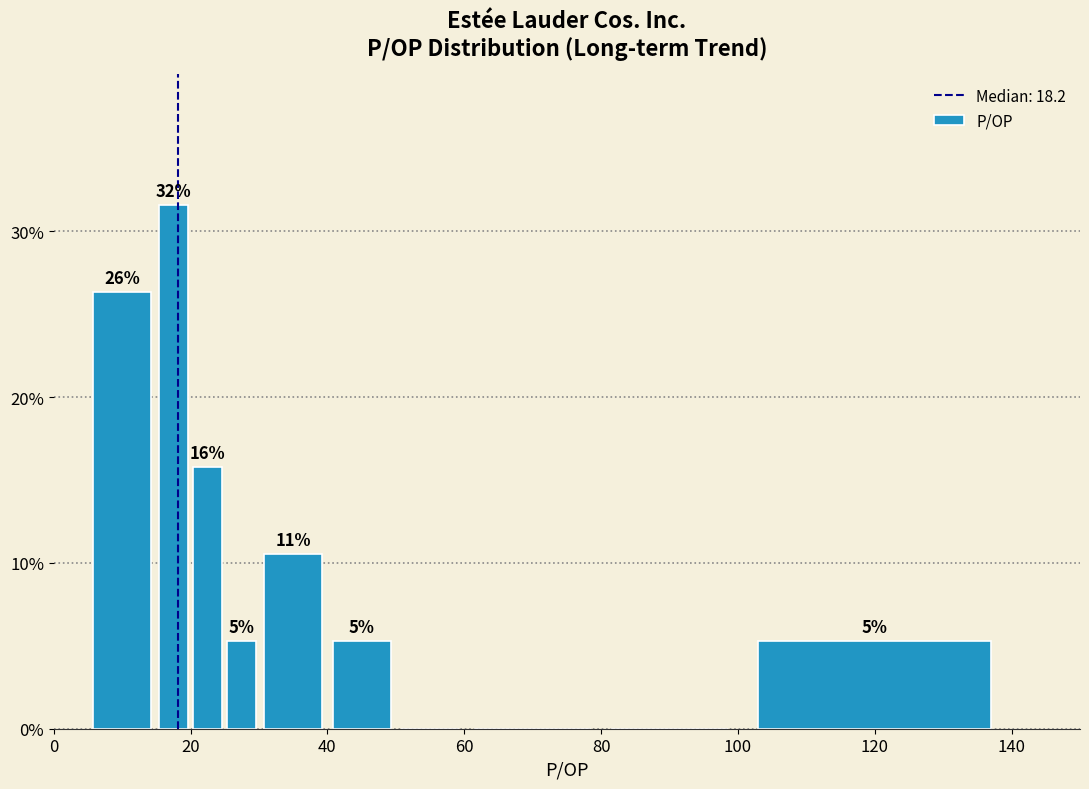

Read against the x-axis, roughly where is the centre of the tallest bar?

18